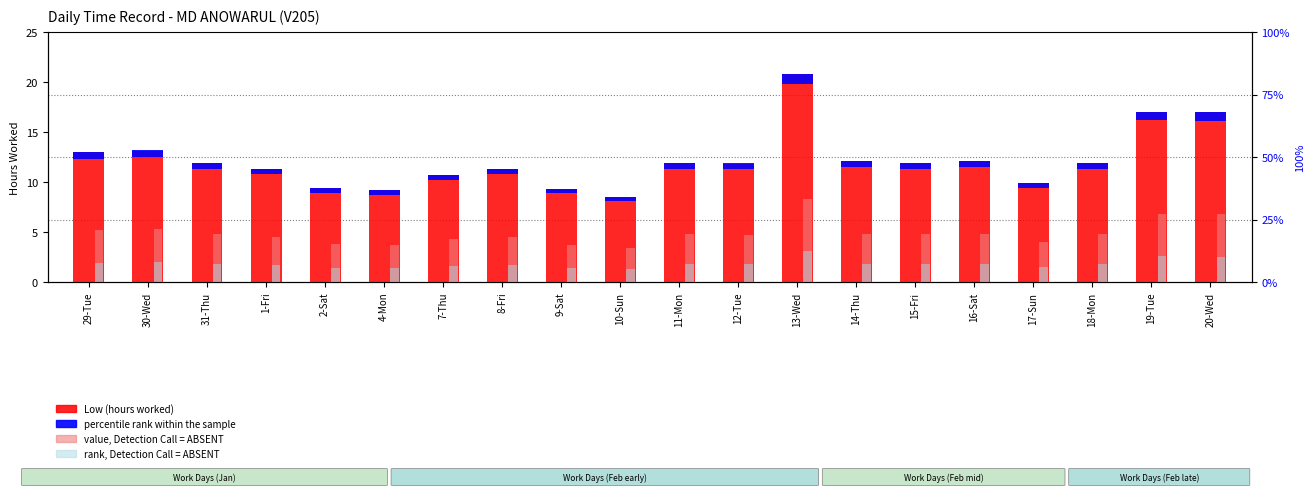

What is the sum of the rank, Detection Call = ABSENT values at 1-Fri and 7-Thu?

3.3